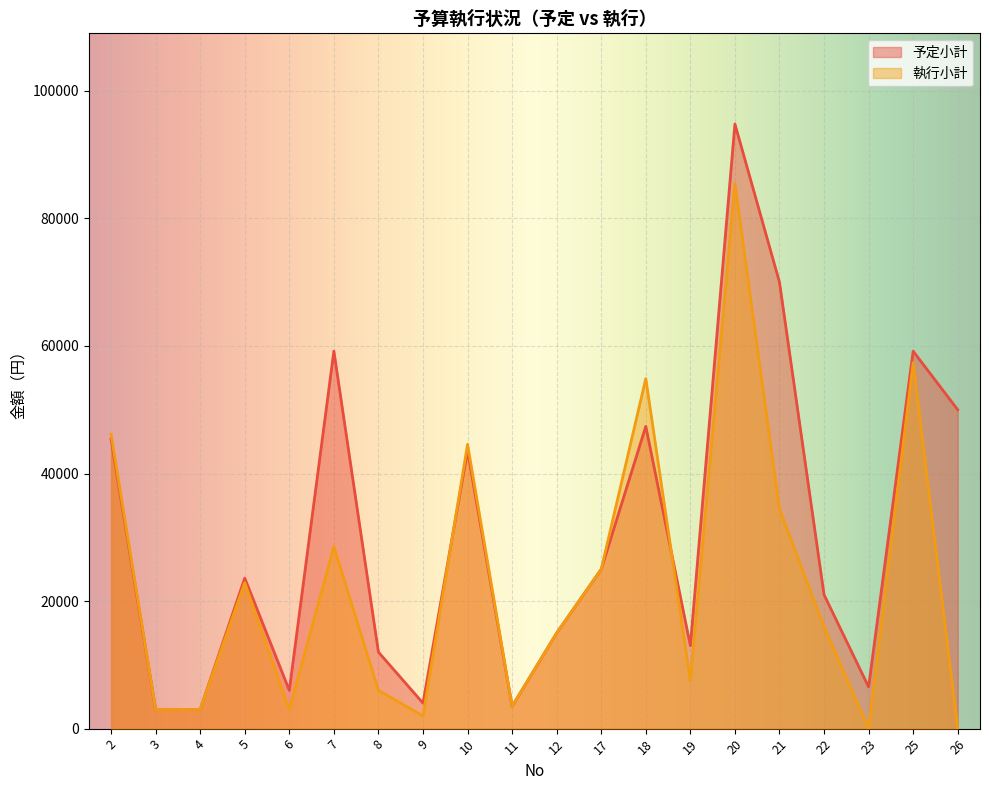

In 執行小計, how many points are lower than both neighbors (excluding endpoints)?

5